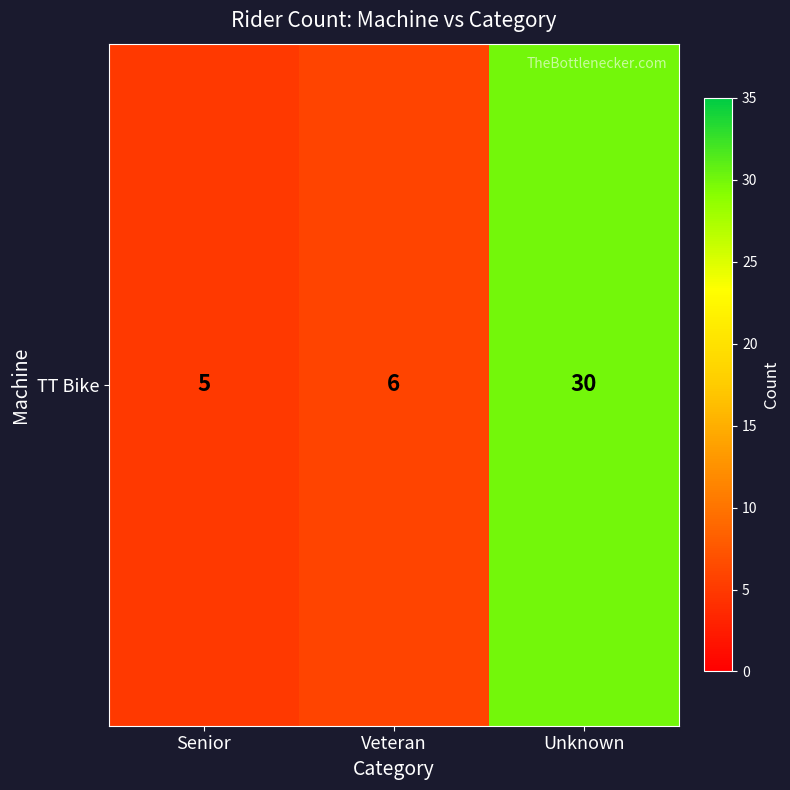

What is the difference between the second highest and minimum values?

1